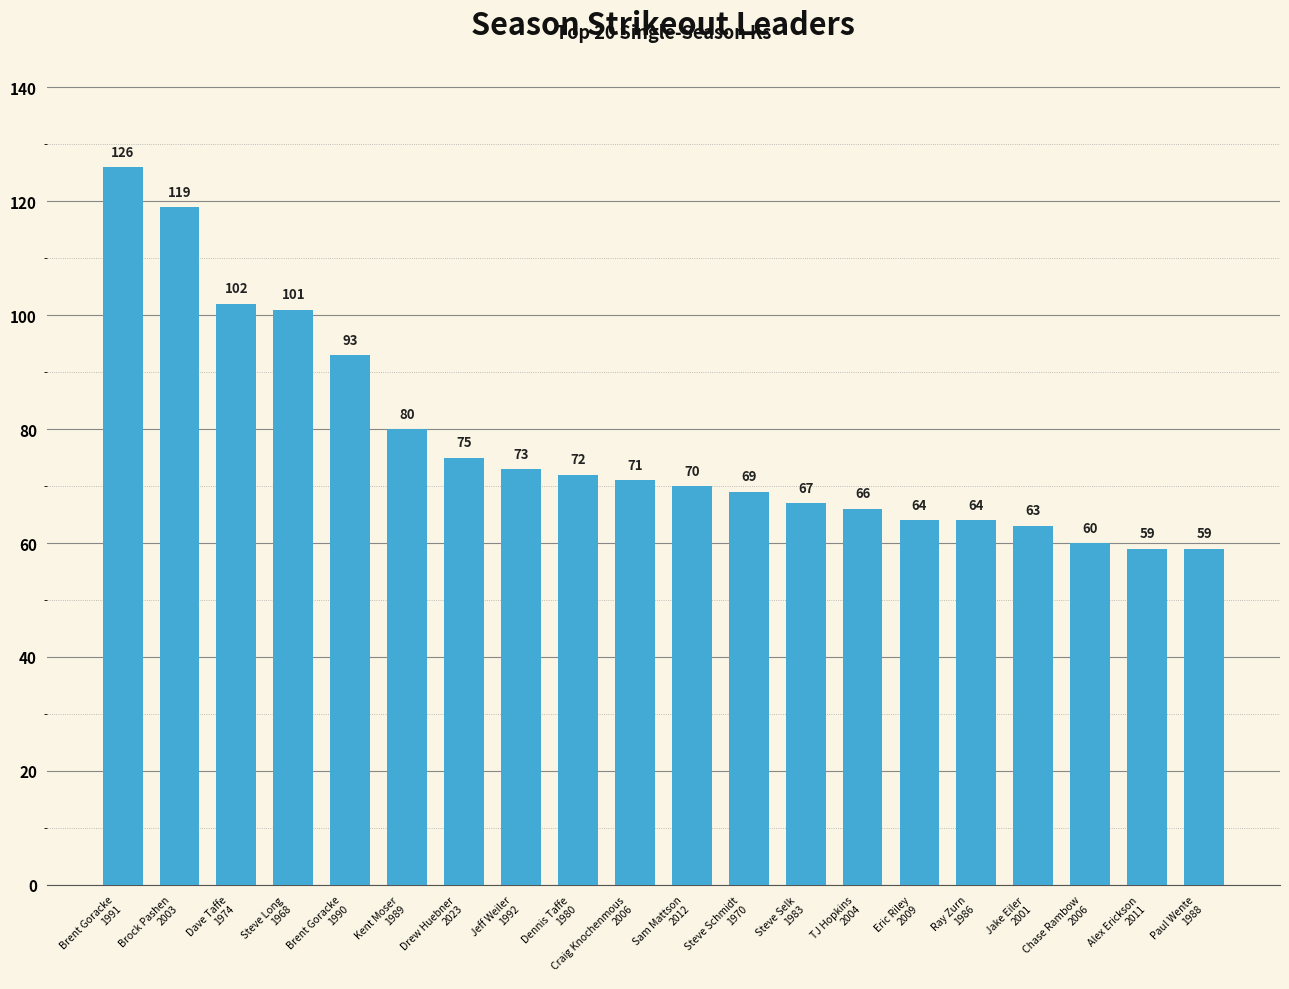

How many bars are there in total?

20